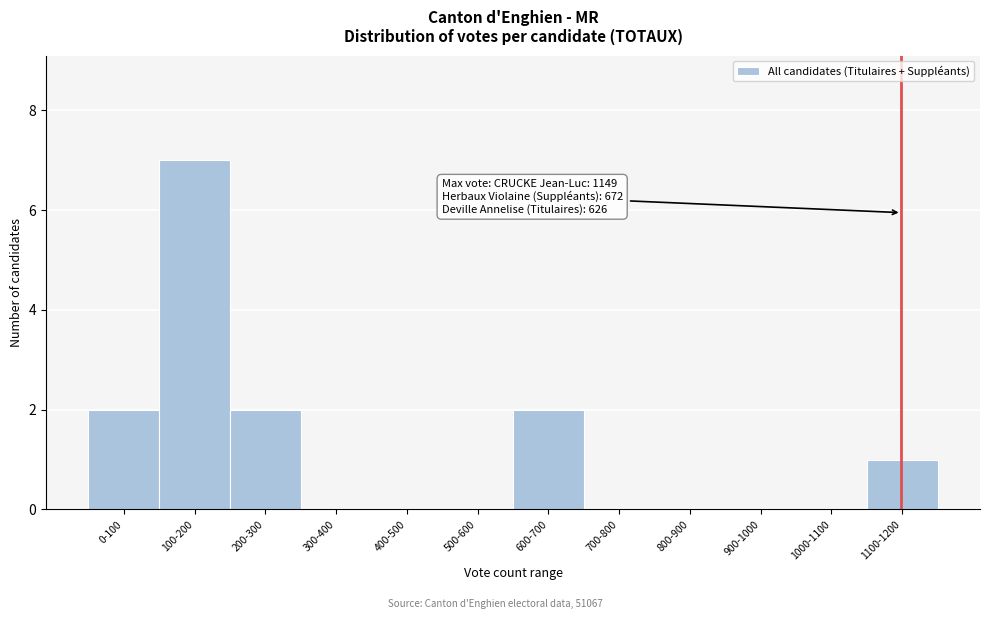

Reading right to left, what are all the values shown in this chart?

1100-1200=1	1000-1100=0	900-1000=0	800-900=0	700-800=0	600-700=2	500-600=0	400-500=0	300-400=0	200-300=2	100-200=7	0-100=2